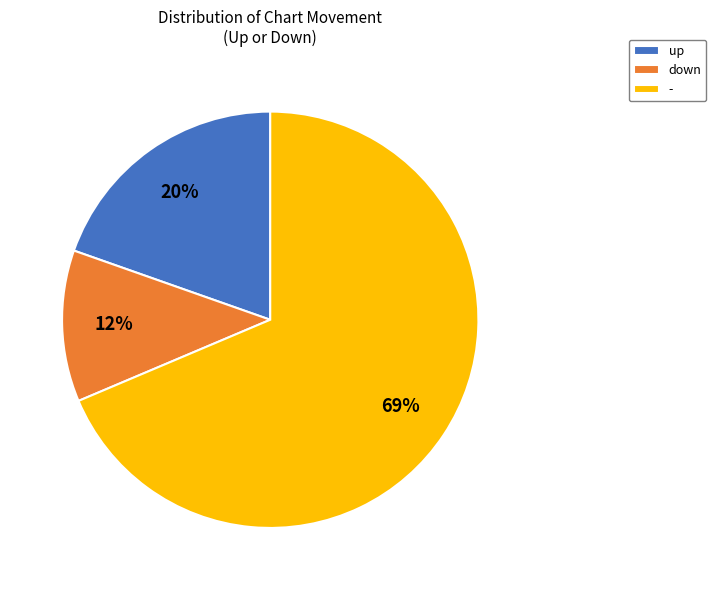

Which slice is the smallest?

down